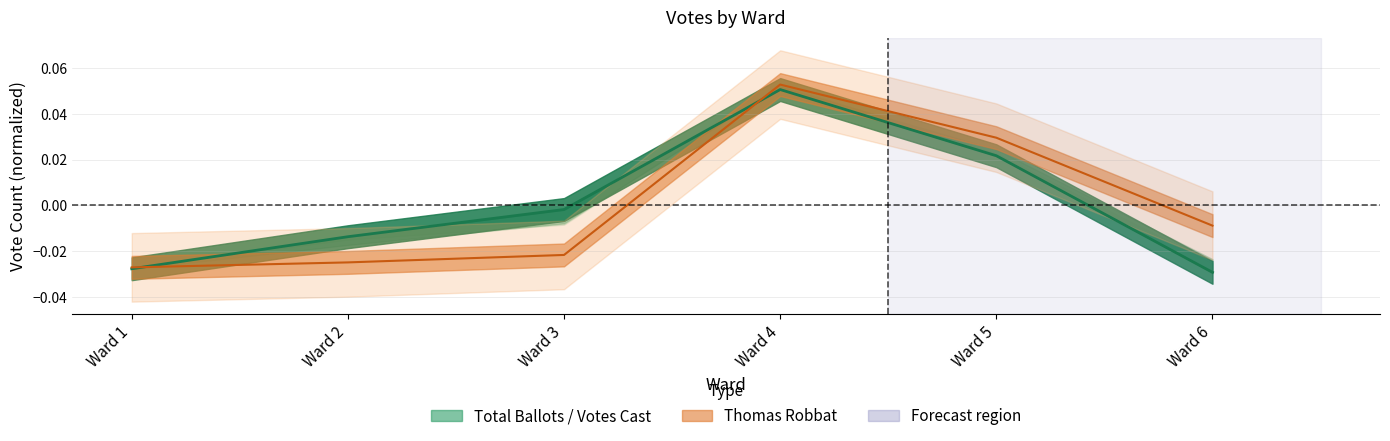

In Total Ballots Cast, how many points are higher than both neighbors (excluding endpoints)?

1